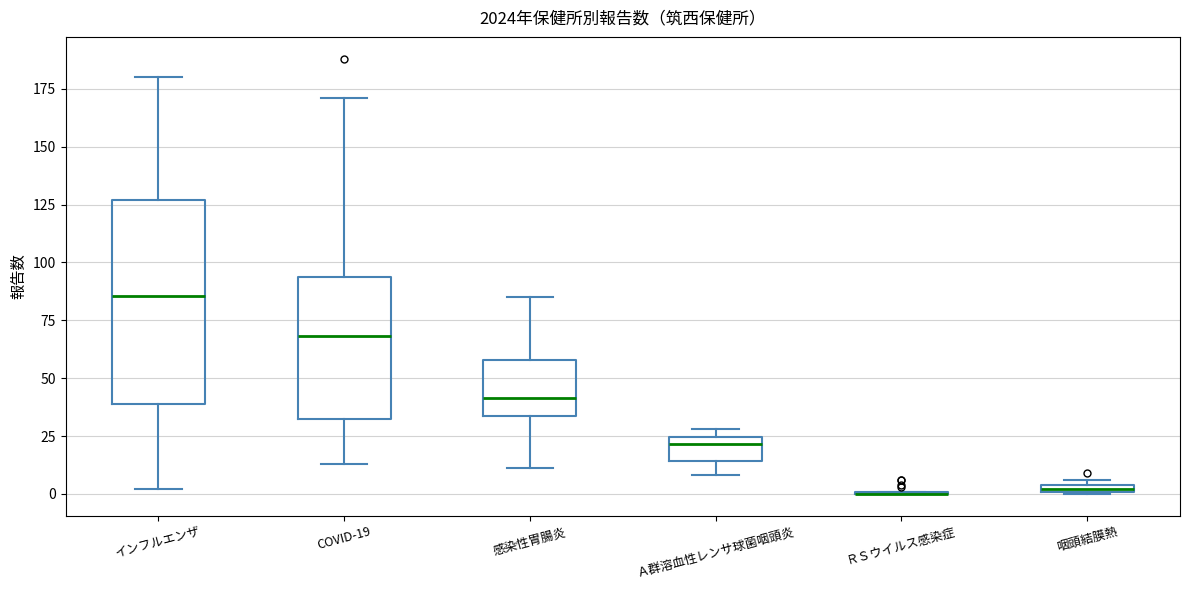

Where is the lower edge of the box for 感染性胃腸炎 on the y-axis? The values are not printed on the chart, so give them approximately, as read against the axis.

35